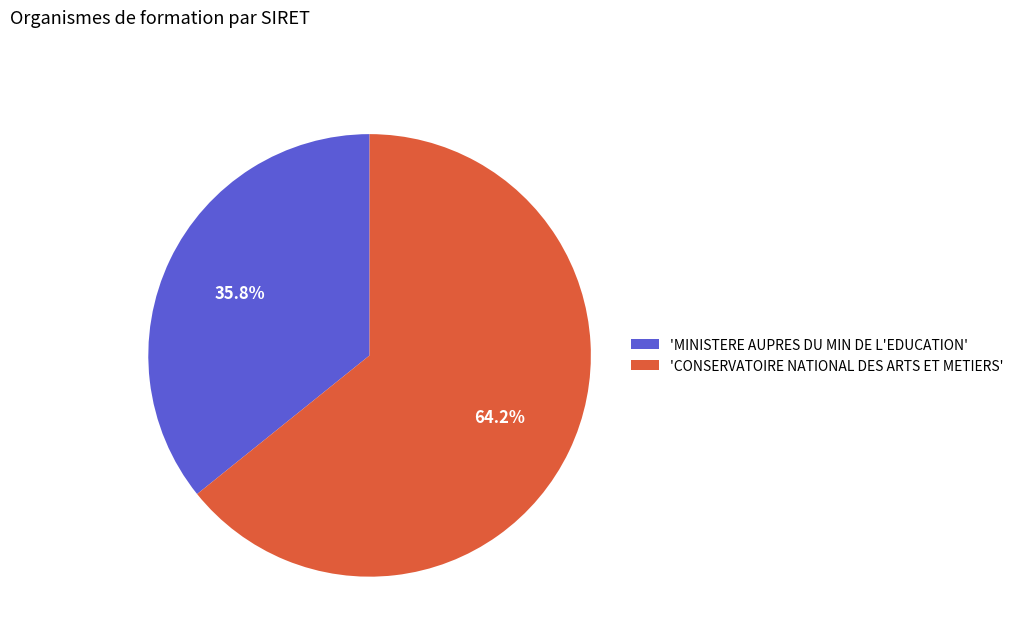

What is the largest slice in the pie chart?

'CONSERVATOIRE NATIONAL DES ARTS ET METIERS'